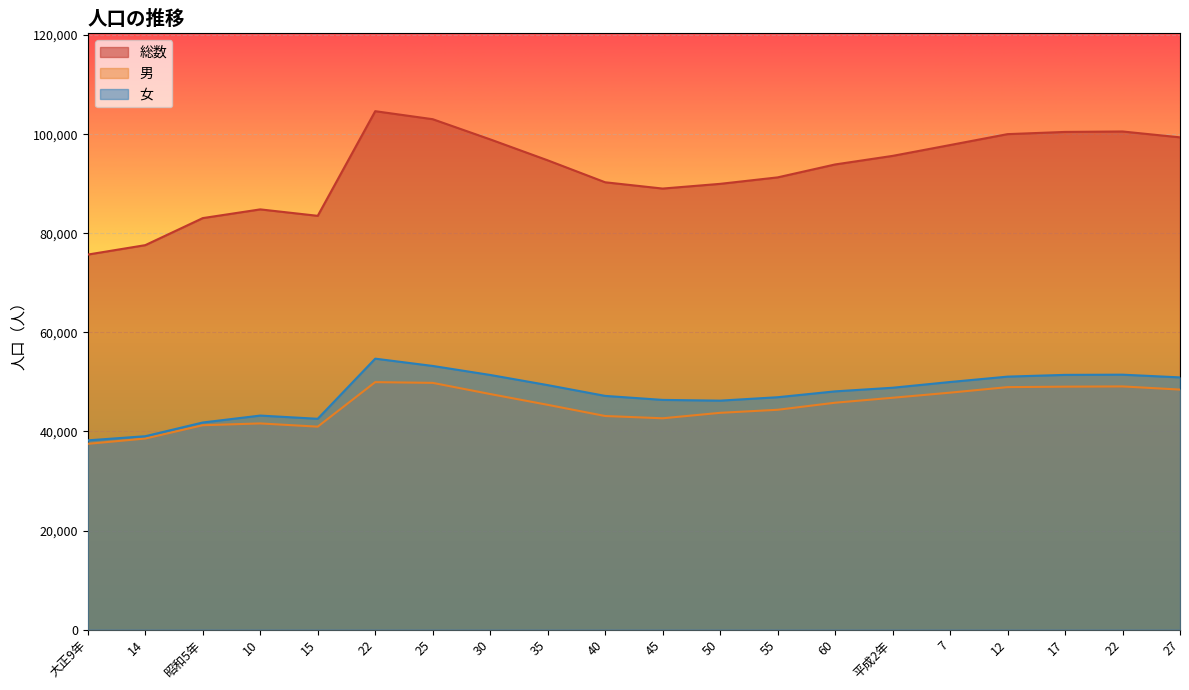

List the series in order of their peak value, highest first.

総数, 女, 男